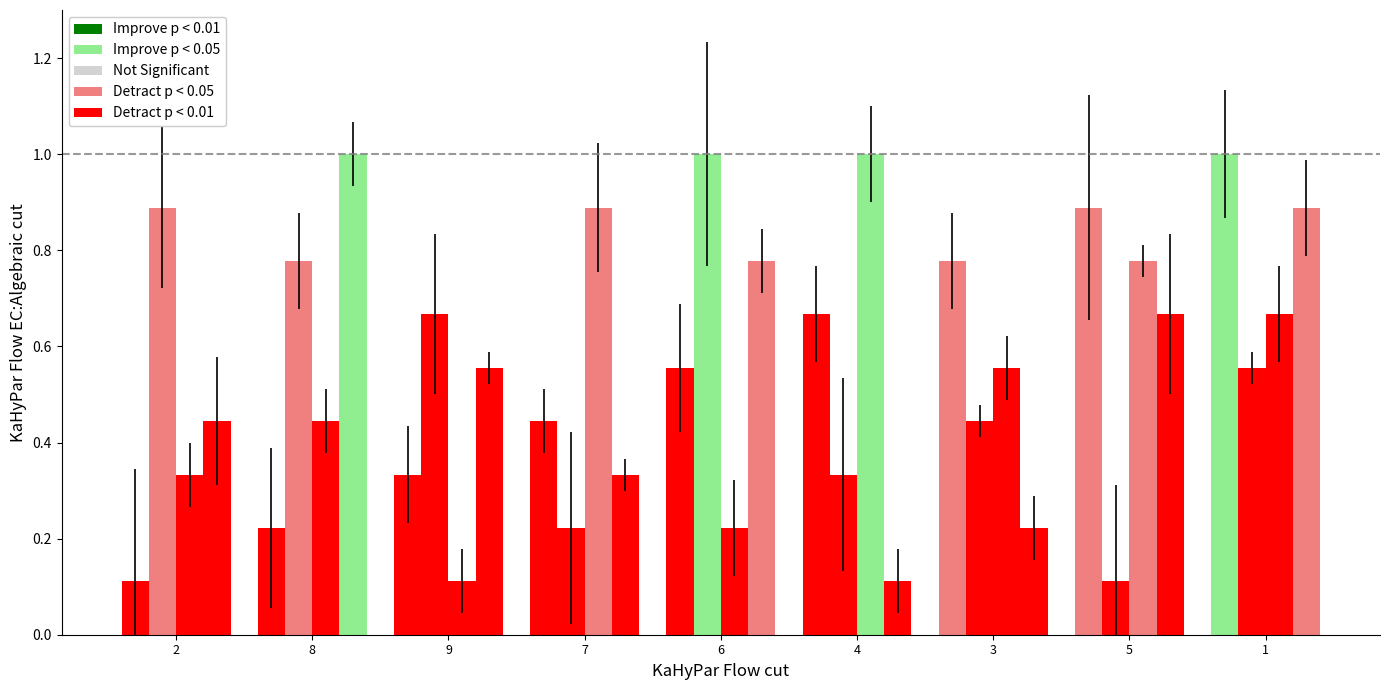

Count the number of categories in the chart.

9